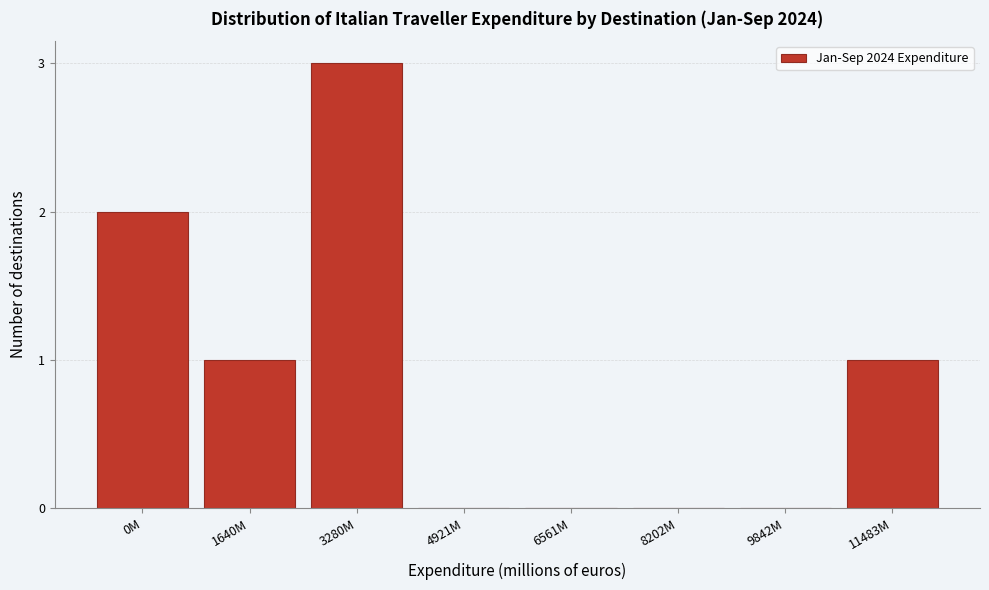

Reading left to right, list all the values displayed in this chart.

0M=2	1640M=1	3280M=3	4921M=0	6561M=0	8202M=0	9842M=0	11483M=1